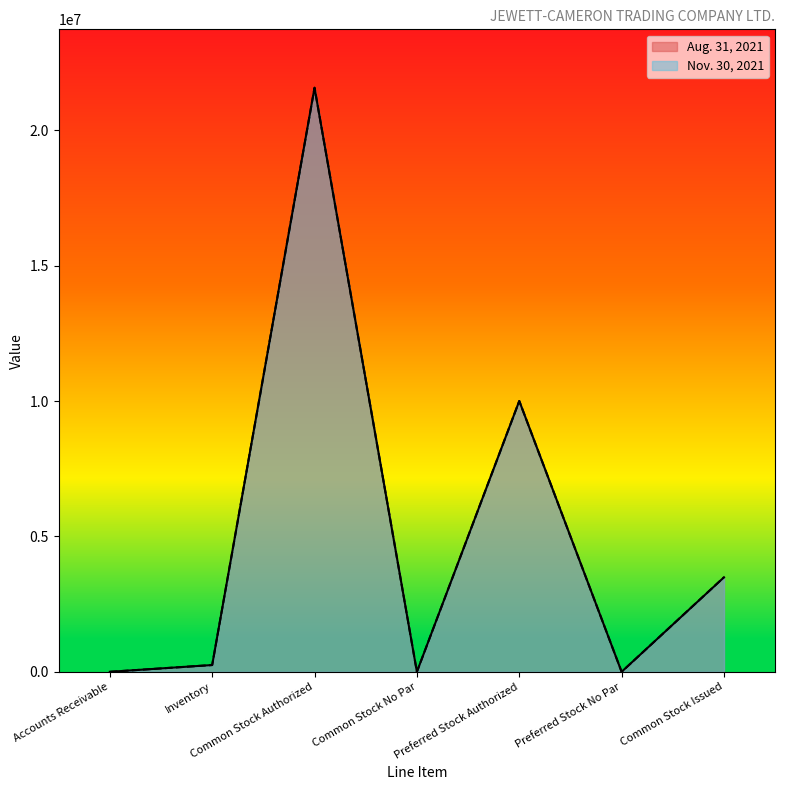

At which category is the sum across all series the highest?

Common Stock Authorized